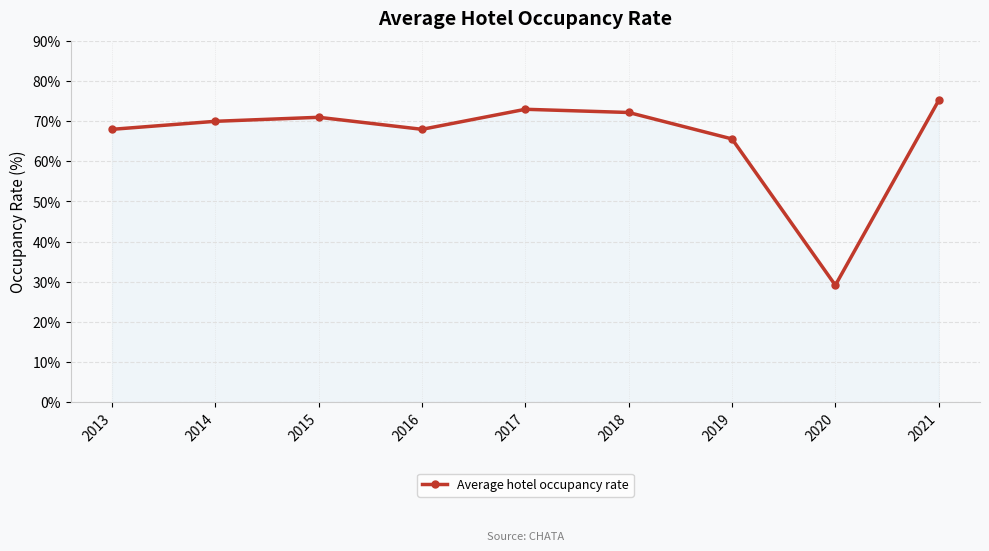

Between 2020 and 2019, which is larger?

2019